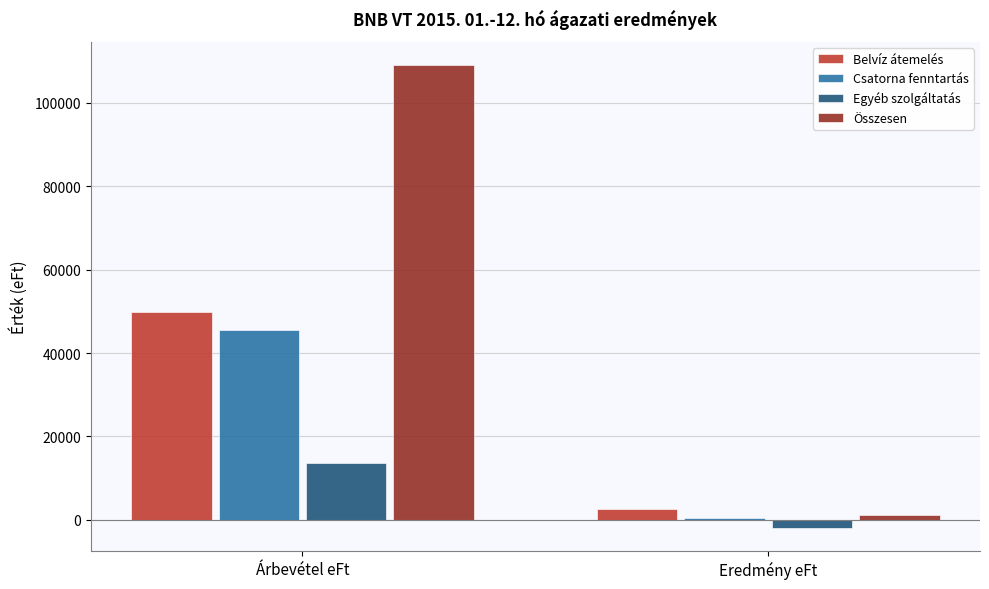

Which category has the highest value in the Egyéb szolgáltatás series?

Árbevétel eFt